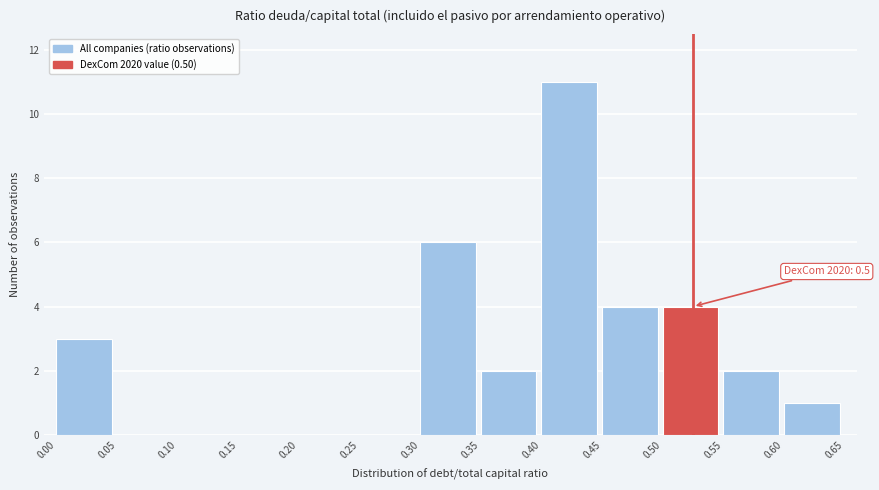

Which range on the x-axis has the tallest bar?

0.40 to 0.45